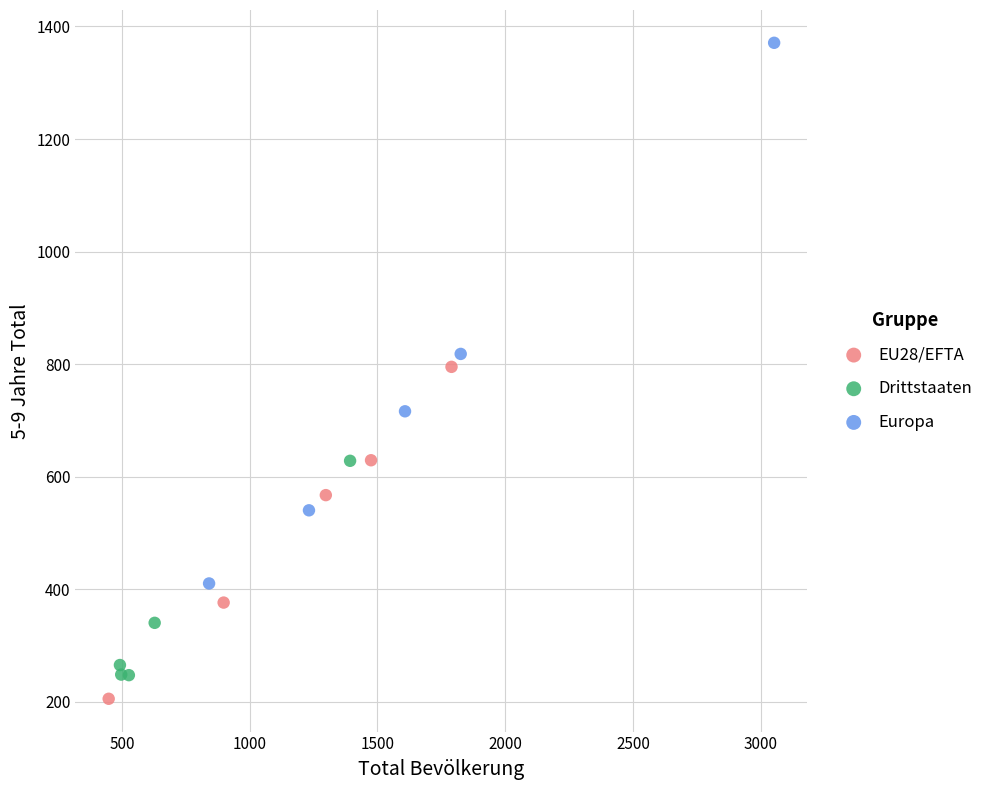

Which series has the largest Y range (max minus min)?

Europa